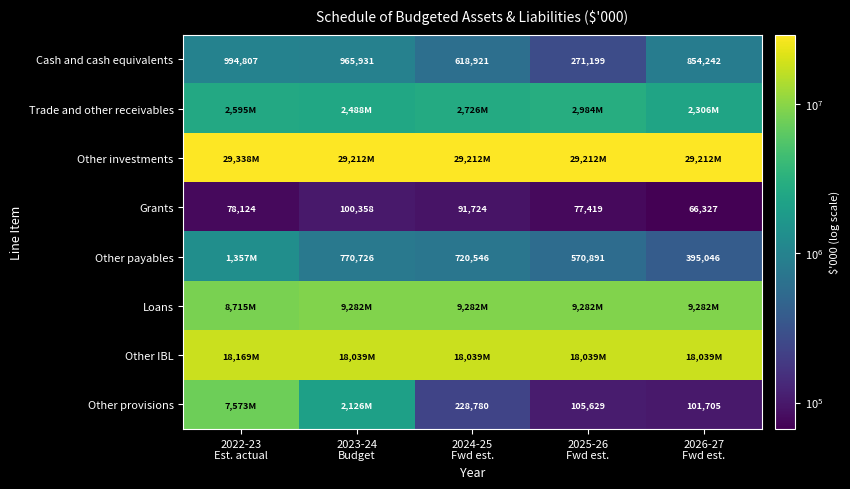

What is the difference between the maximum and minimum values in the Grants series?

34031